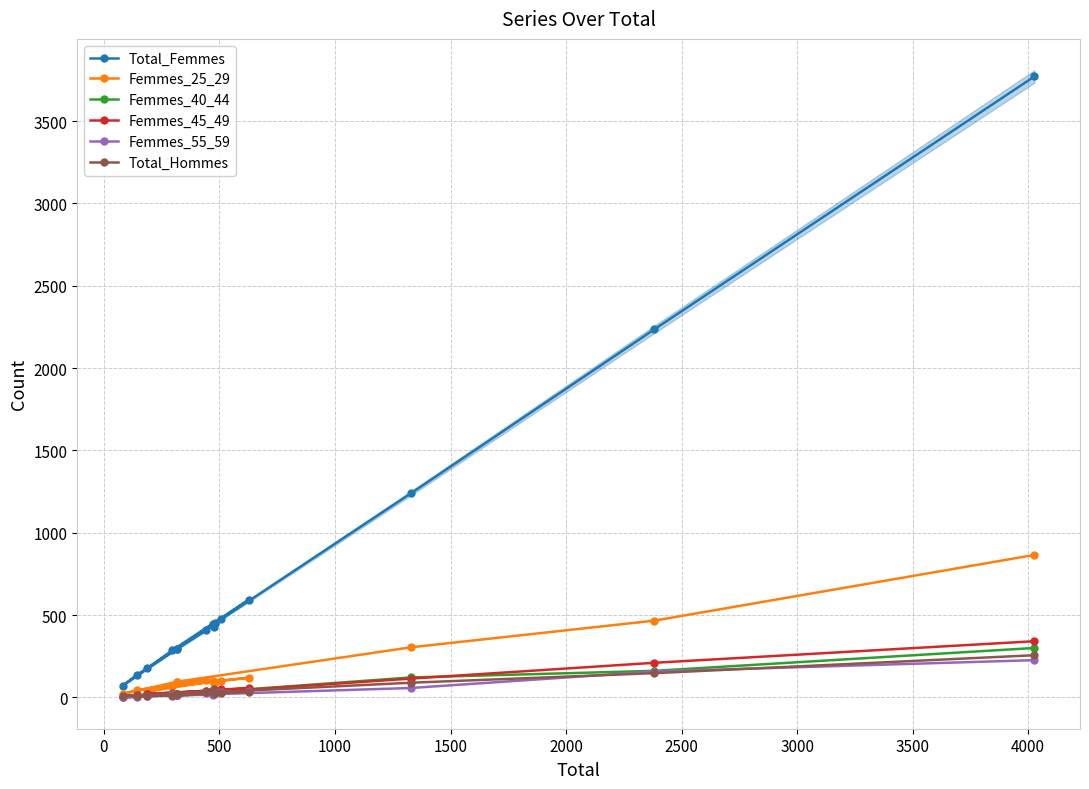

How many values in the Femmes_40_44 series exceed 31?

7